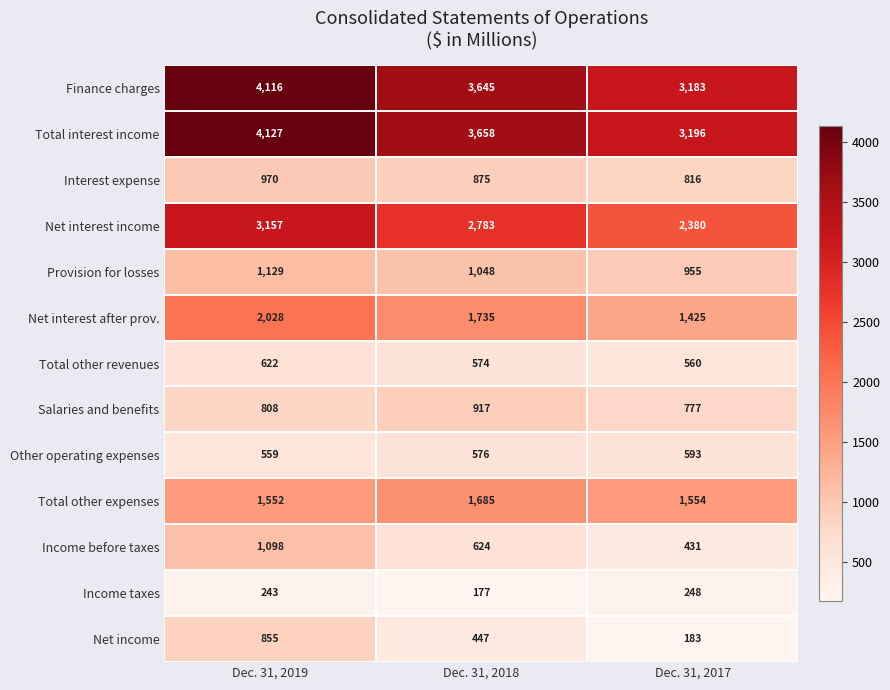

Rank the series by their maximum value, from highest to lowest.

Total interest income, Finance charges, Net interest income, Net interest after prov., Total other expenses, Provision for losses, Income before taxes, Interest expense, Salaries and benefits, Net income, Total other revenues, Other operating expenses, Income taxes